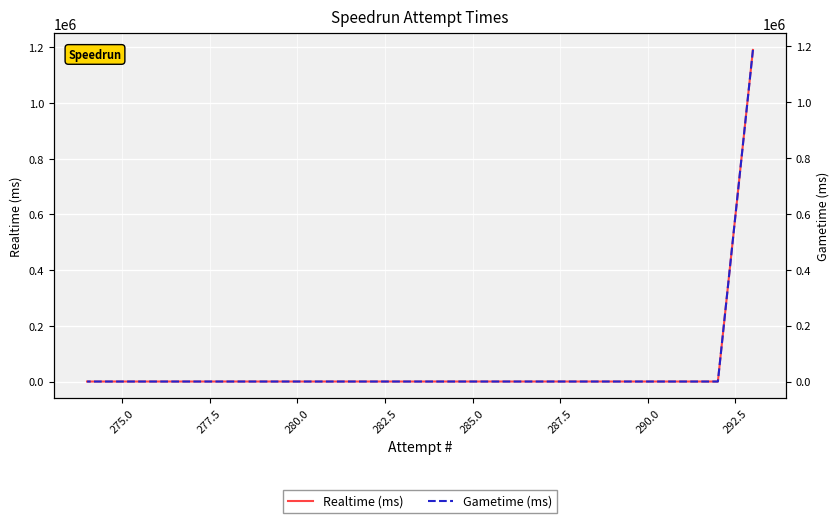

True or false: Gametime (ms) has a value of -424215 at 290.0.

False